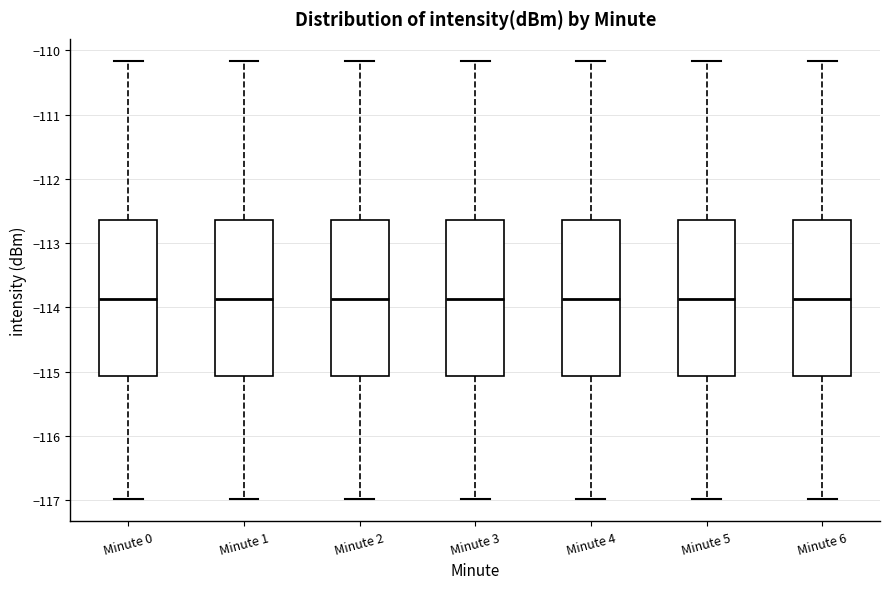

Reading left to right, transcribe this box plot: for each box, give where its median line is, the range the box spans, and where its two whiskers end, as read against the y-axis. The values are not printed on the chart, so give them approximately, as read against the axis.

Minute 0: median -113.9, box -115.1 to -112.6, whiskers -117.0 to -110.2
Minute 1: median -113.9, box -115.1 to -112.6, whiskers -117.0 to -110.2
Minute 2: median -113.9, box -115.1 to -112.6, whiskers -117.0 to -110.2
Minute 3: median -113.9, box -115.1 to -112.6, whiskers -117.0 to -110.2
Minute 4: median -113.9, box -115.1 to -112.6, whiskers -117.0 to -110.2
Minute 5: median -113.9, box -115.1 to -112.6, whiskers -117.0 to -110.2
Minute 6: median -113.9, box -115.1 to -112.6, whiskers -117.0 to -110.2